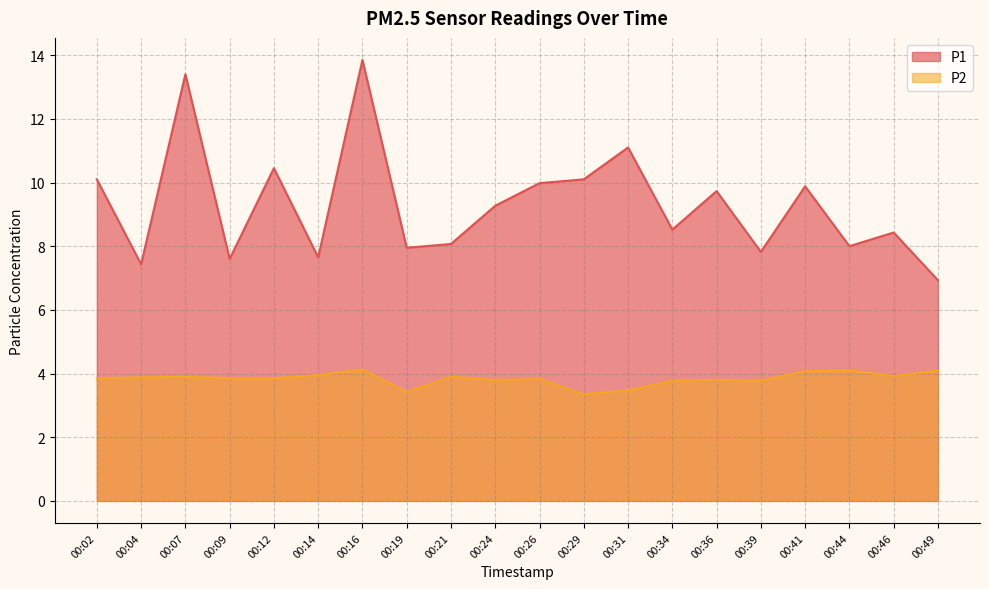

Reading left to right, what are all the values shown in this chart?

P1: 10.1	7.4	13.4	7.6	10.4	7.7	13.8	8.0	8.1	9.3	10.0	10.1	11.1	8.5	9.7	7.8	9.9	8.0	8.4	6.9
P2: 3.9	3.9	3.9	3.9	3.9	4.0	4.1	3.4	3.9	3.8	3.8	3.4	3.5	3.8	3.8	3.8	4.1	4.1	3.9	4.1